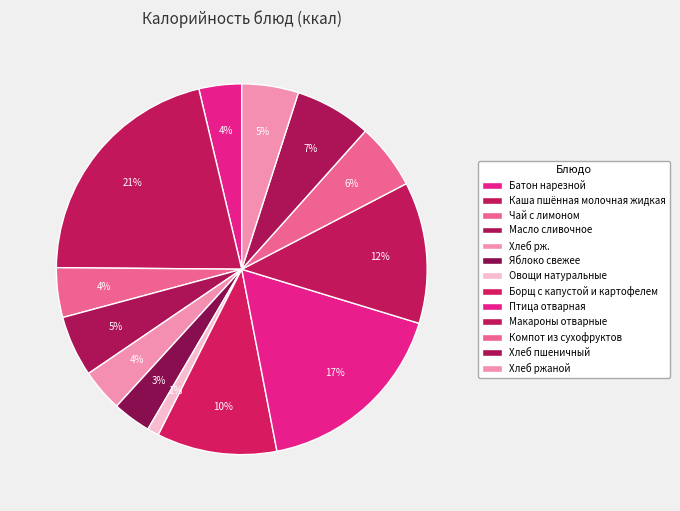

How many segments does this pie chart have?

13